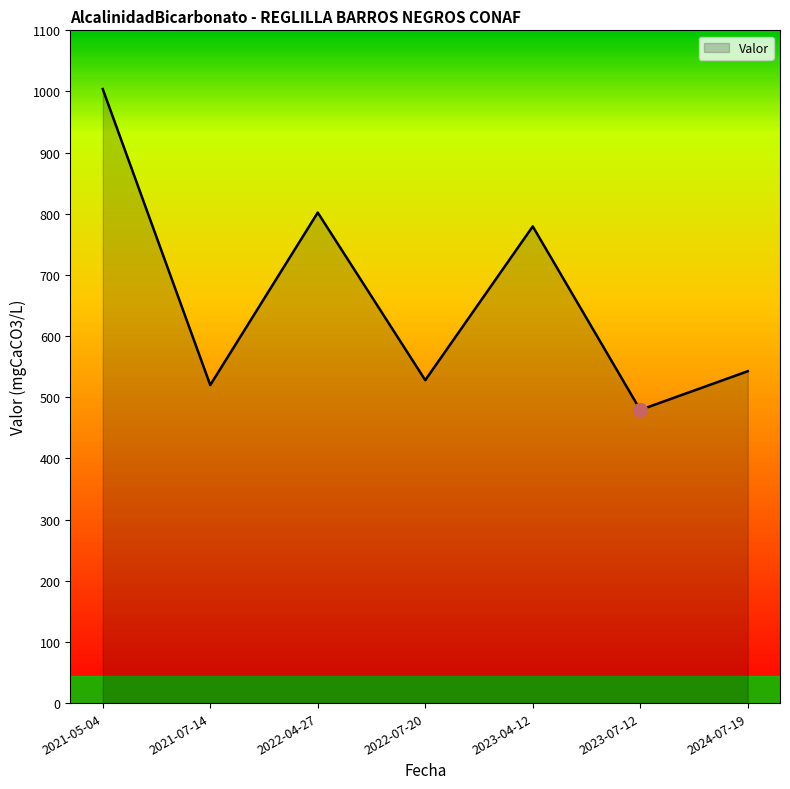

The chart shows a value of 337.1 at 2022-07-20. True or false?

False